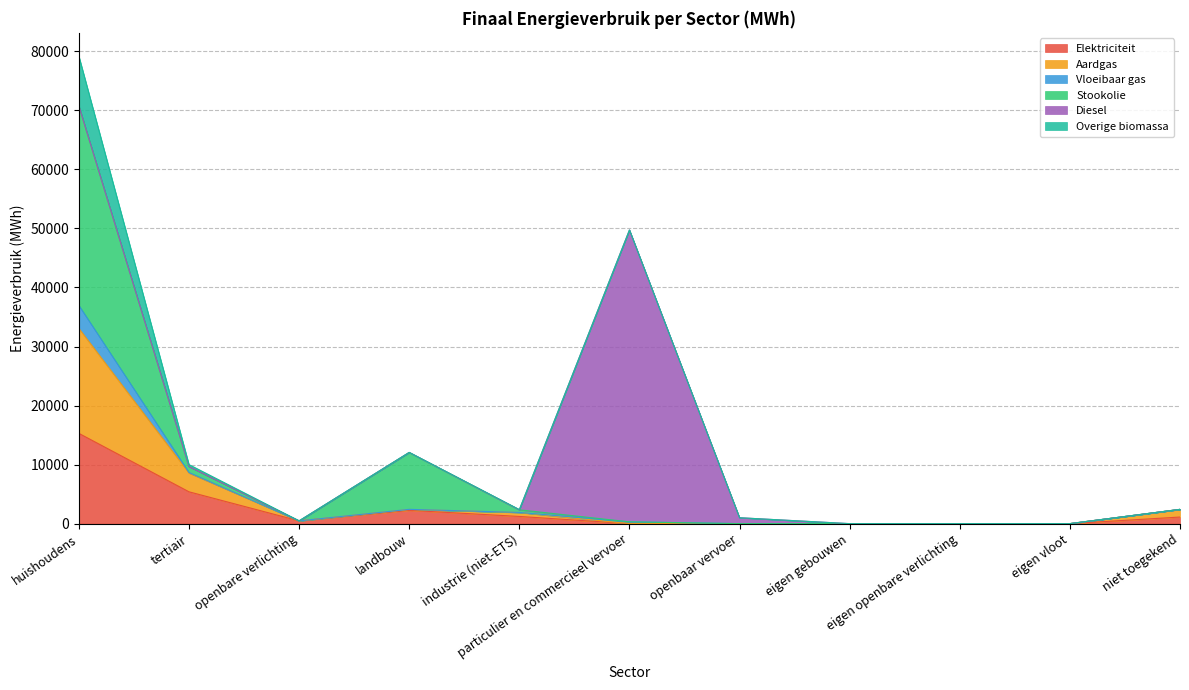

At which category is the sum across all series the highest?

huishoudens